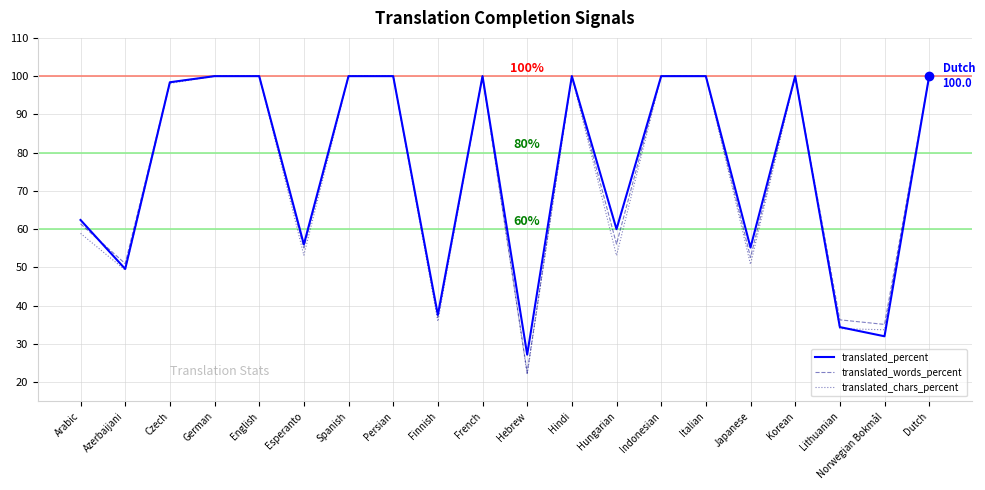

Which series has the largest range (max minus min)?

translated_chars_percent